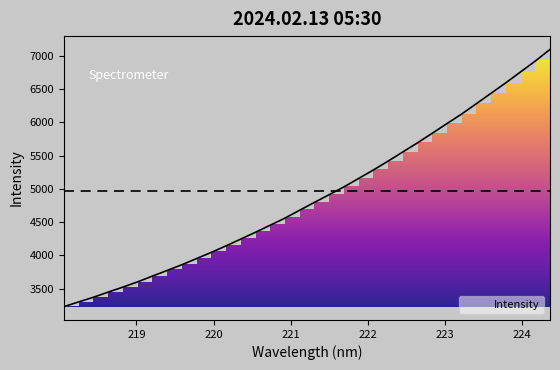

Reading left to right, extract all data points from this chart.

218.0596=3229.7	218.2508=3301.4	218.442=3370.5	218.6332=3448.5	218.8244=3523.4	219.0156=3602.3	219.2067=3688.9	219.3979=3773.4	219.589=3859.8	219.7801=3952.4	219.9712=4045.8	220.1623=4143.5	220.3533=4245.8	220.5444=4348.0	220.7354=4454.1	220.9264=4560.6	221.1174=4680.0	221.3083=4796.8	221.4993=4912.9	221.6902=5029.4	221.8812=5156.7	222.0721=5283.5	222.263=5416.9	222.4538=5554.6	222.6447=5692.0	222.8355=5835.9	223.0264=5981.2	223.2172=6124.9	223.408=6280.6	223.5987=6437.5	223.7895=6594.0	223.9802=6757.5	224.1709=6920.5	224.3616=7095.1